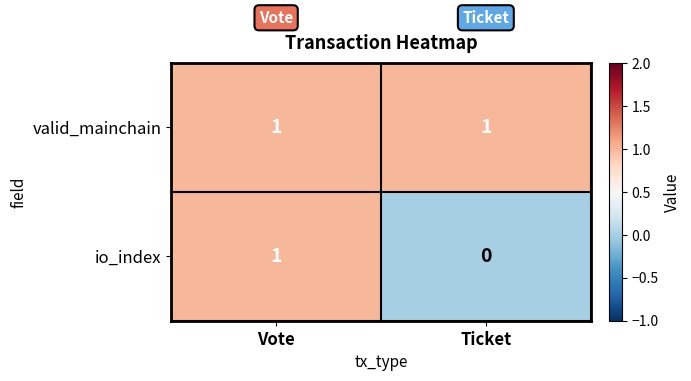

Rank the series by their average value, from highest to lowest.

valid_mainchain, io_index